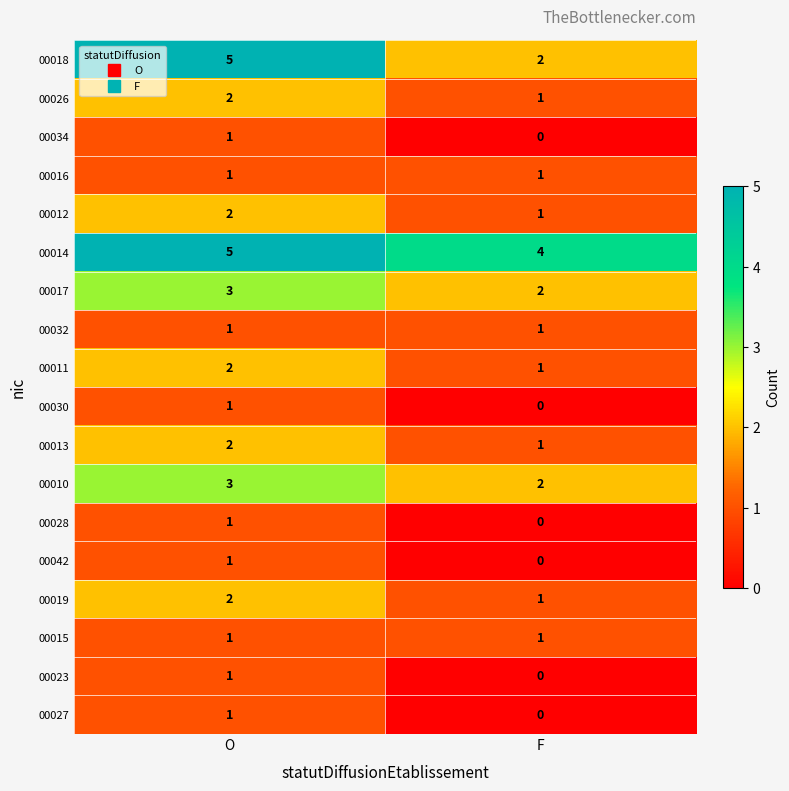

What is the greatest value displayed?

5